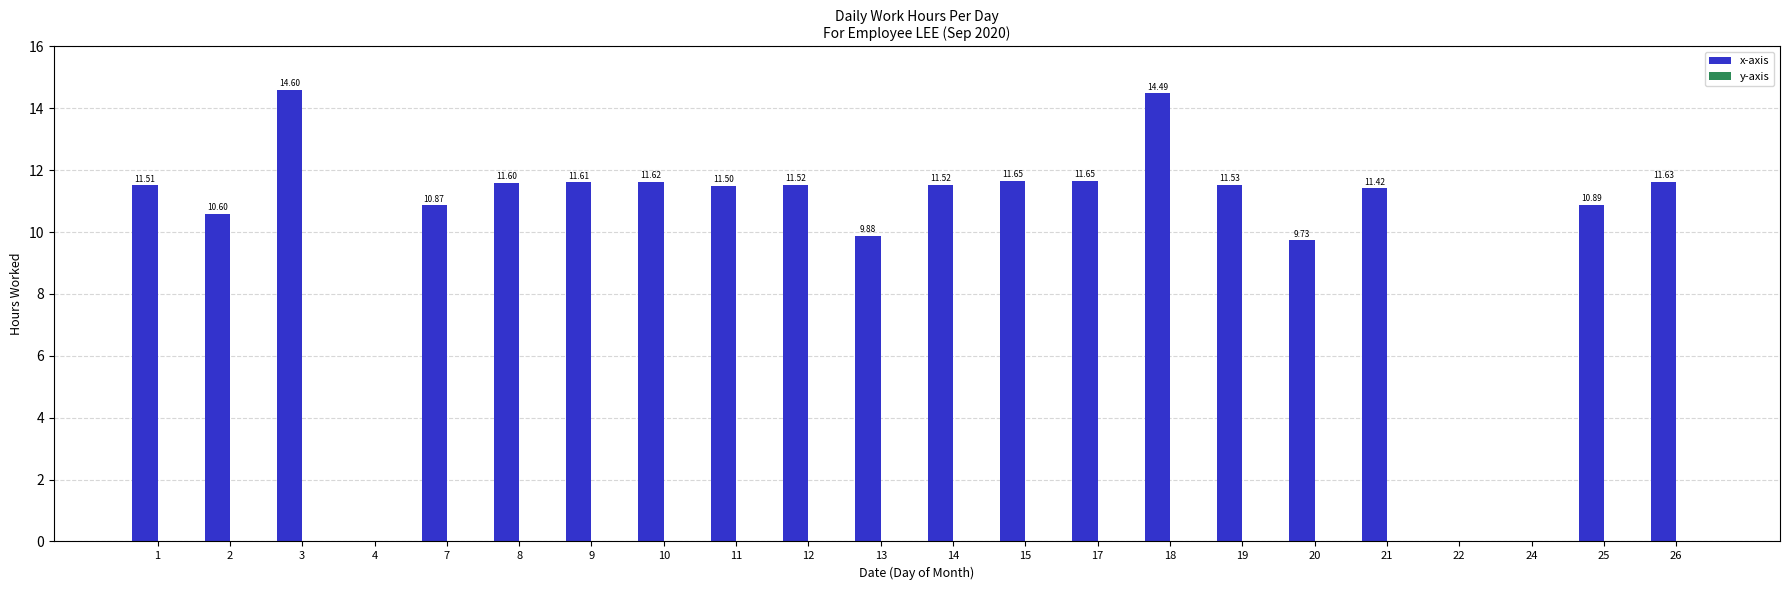

Approximately how many times larger is the value at 9 compared to 19?

1.0